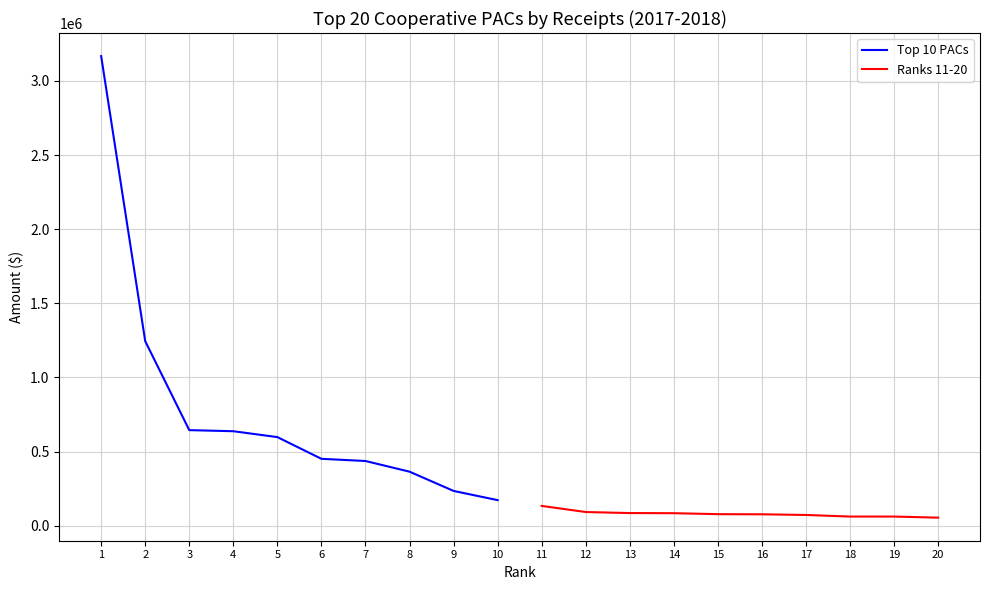

The value of Ranks 11-20 at 12 is 92000.0. True or false?

True